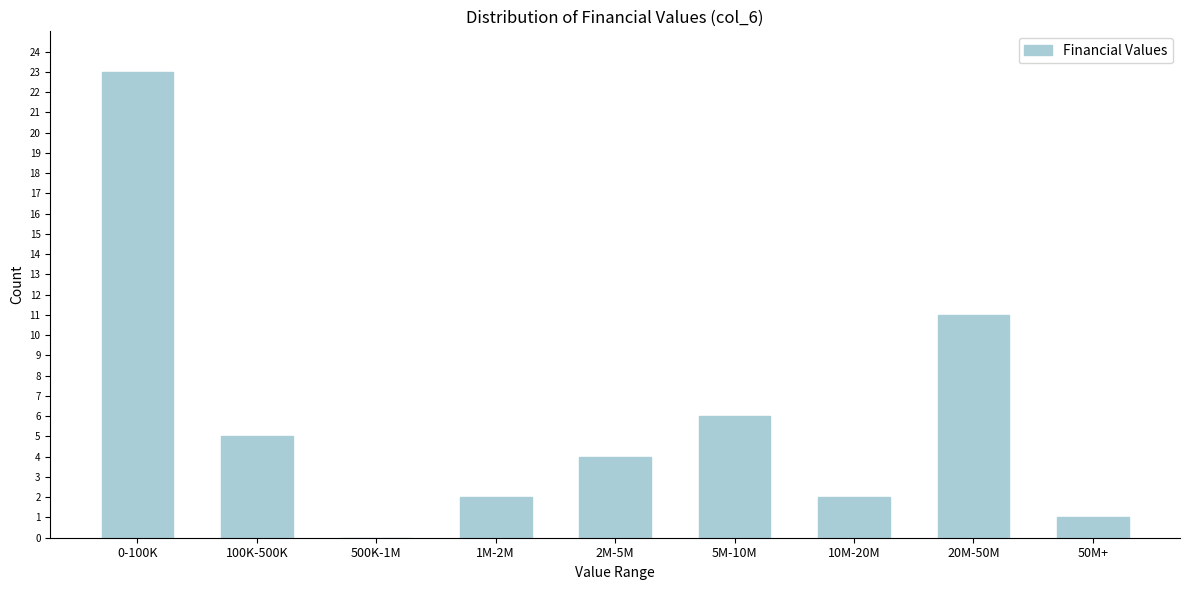

Reading right to left, what are all the values shown in this chart?

50M+=1	20M-50M=11	10M-20M=2	5M-10M=6	2M-5M=4	1M-2M=2	500K-1M=0	100K-500K=5	0-100K=23